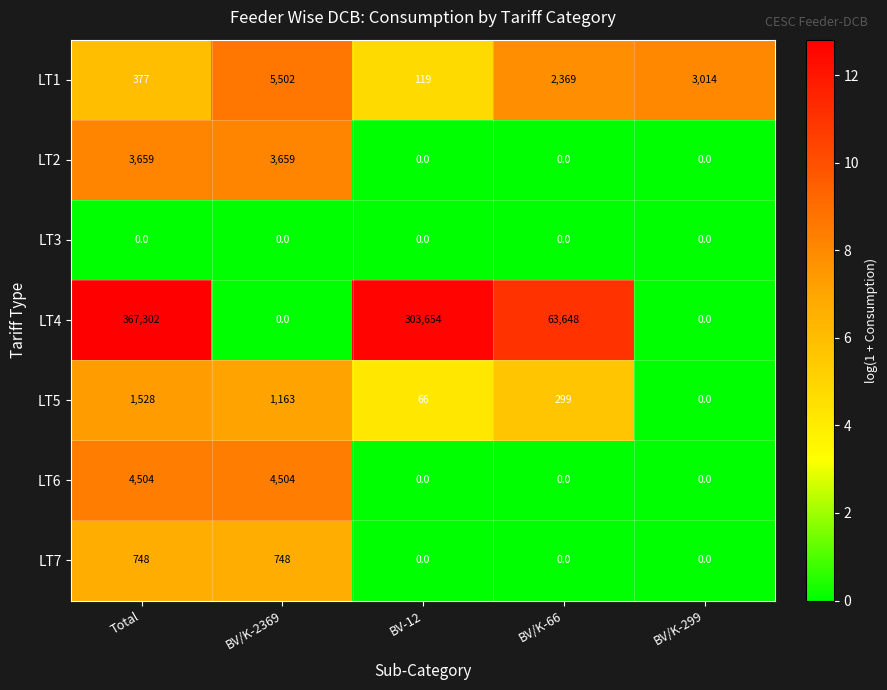

What is the greatest value displayed?

367302